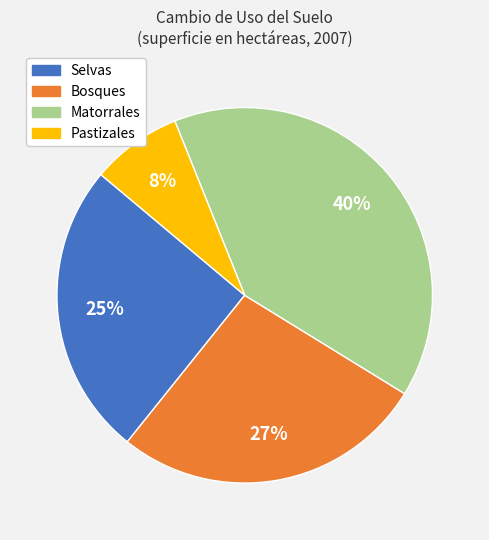

What is the smallest slice in the pie chart?

Pastizales